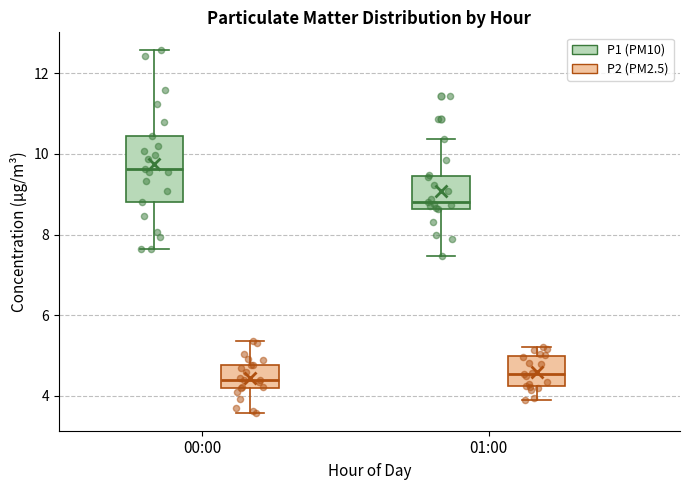

Where is the upper edge of the box for 00:00 (P2 (PM2.5)) on the y-axis? The values are not printed on the chart, so give them approximately, as read against the axis.

4.8